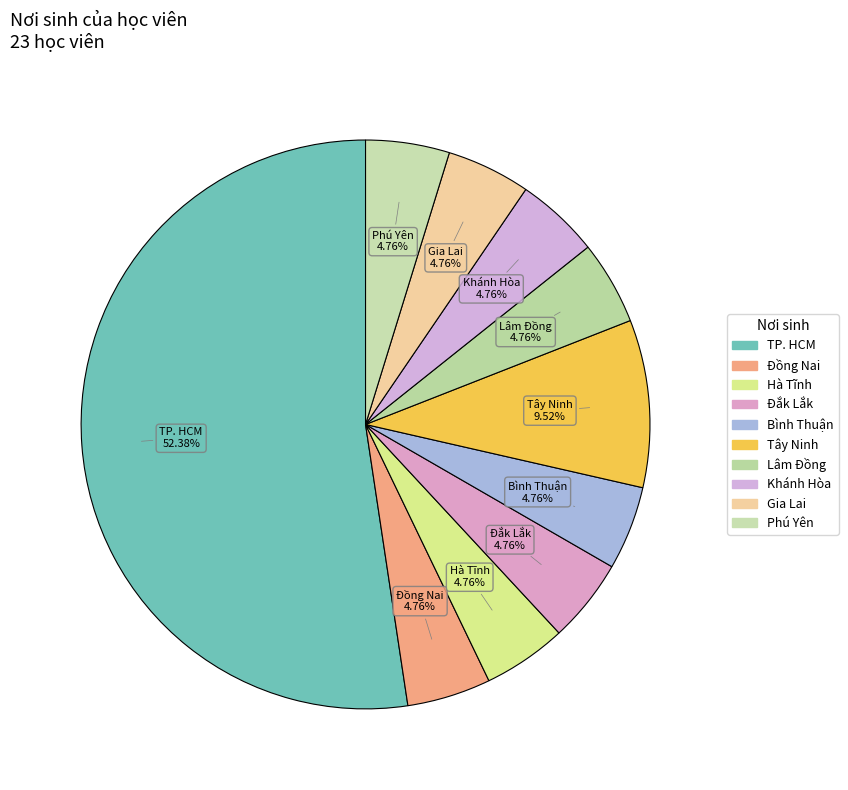

What is the ratio of the value at Lâm Đồng to the value at Đắk Lắk?

1.0